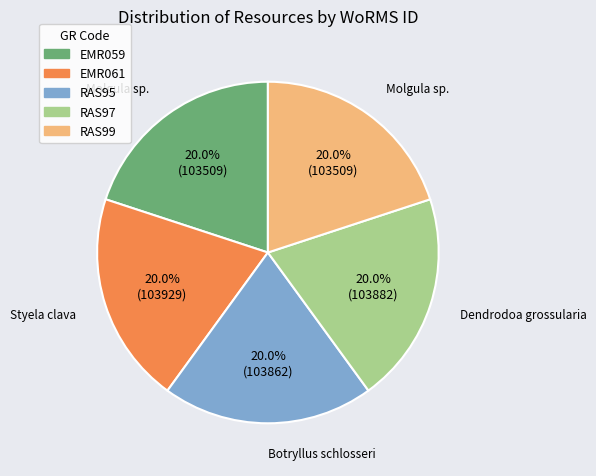

Combined, what portion of the pie is RAS95 and EMR059?

40.0%